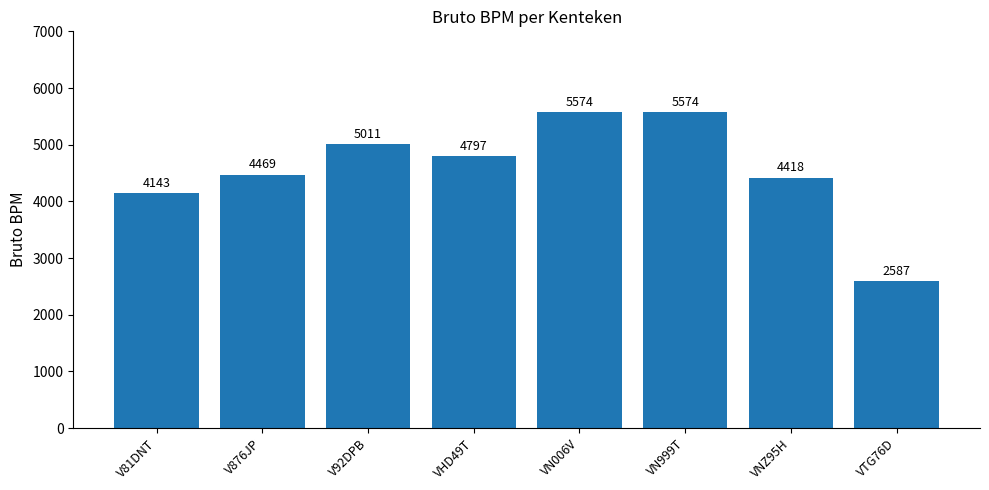

How many bars are there in total?

8